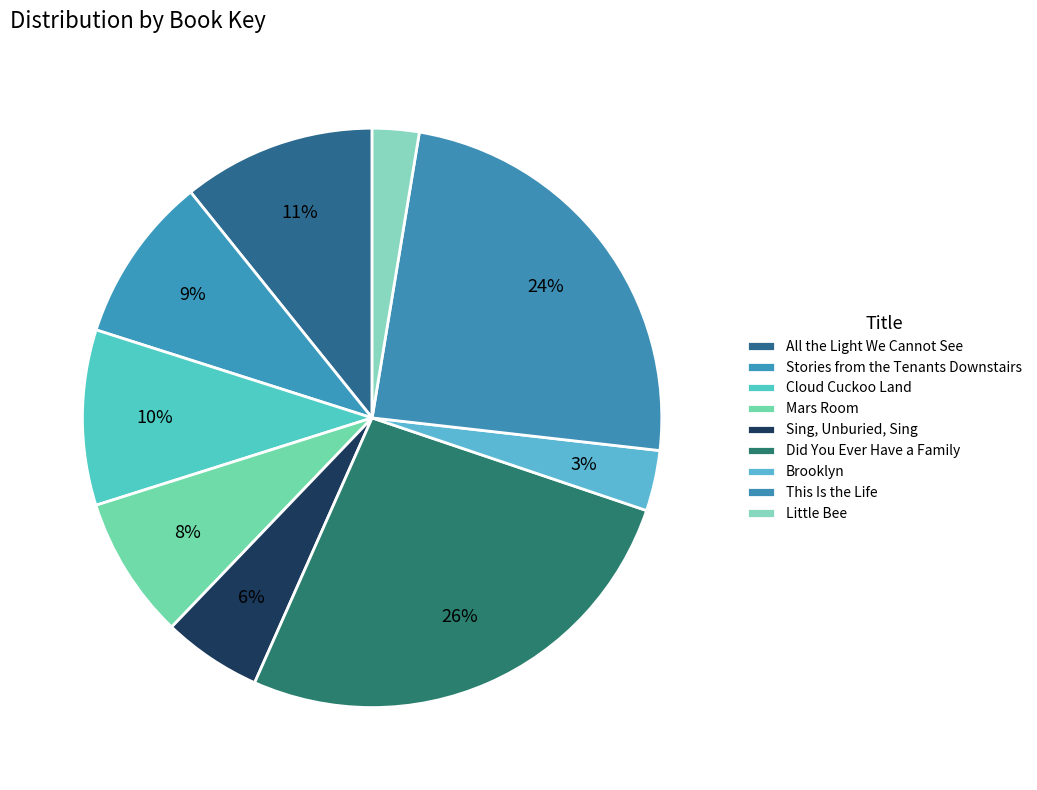

To the nearest percent, what is the difference between the largest and smallest slice percentages?

24%